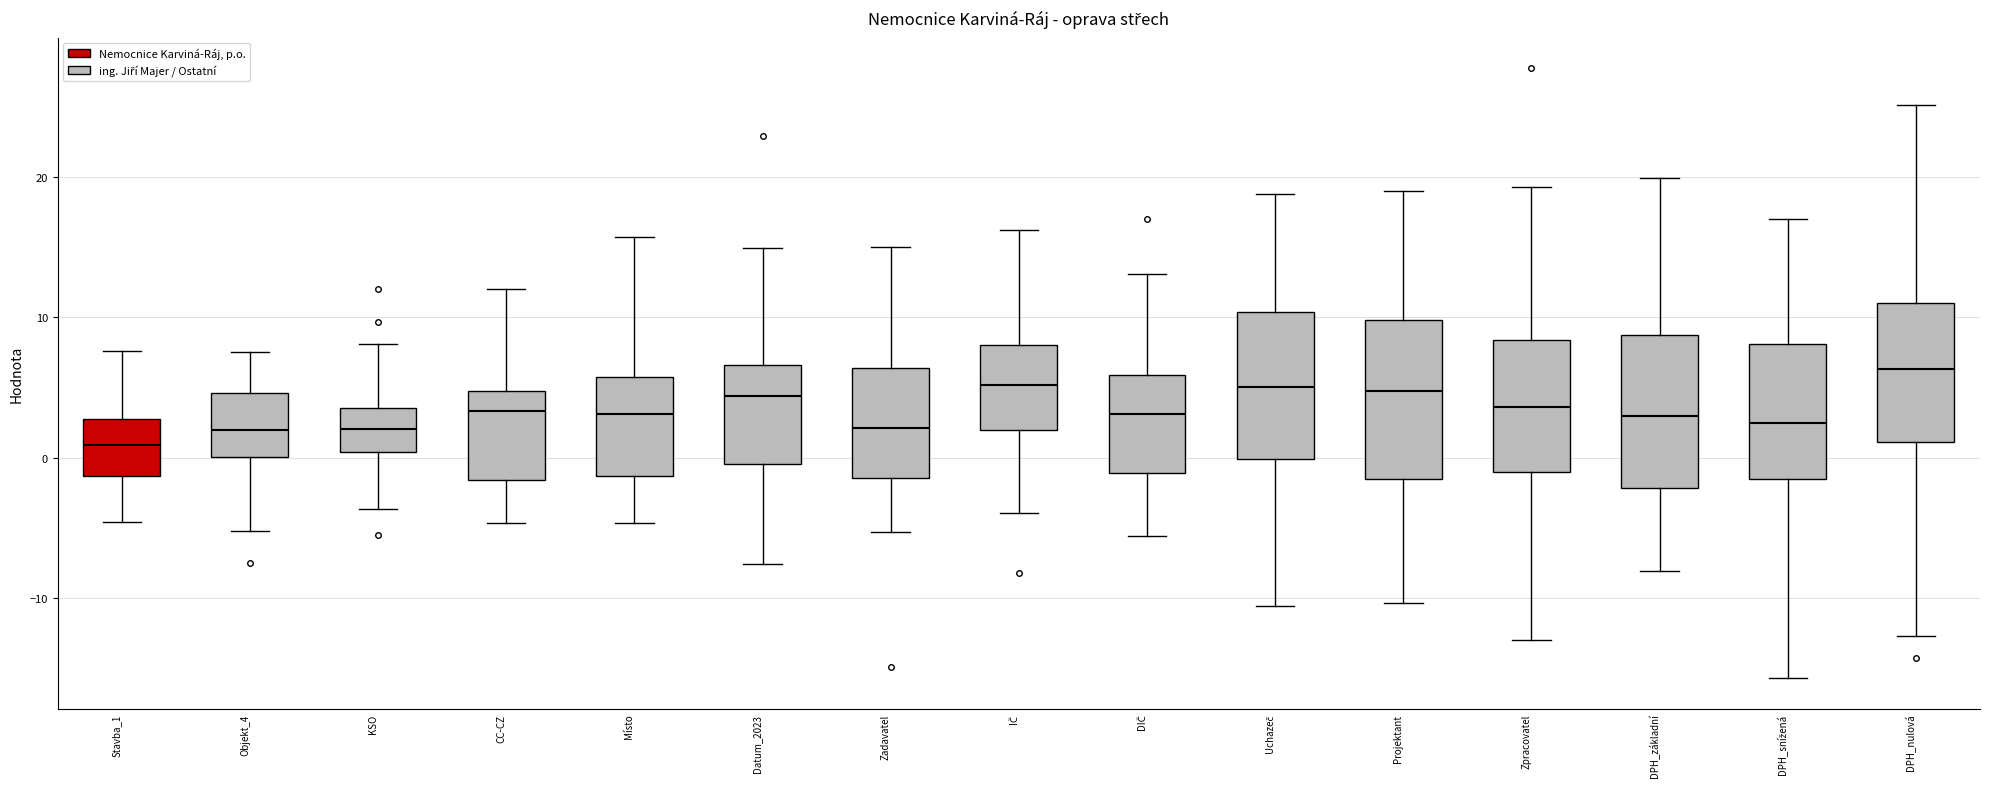

Reading left to right, transcribe this box plot: for each box, give where its median line is, the range the box spans, and where its two whiskers end, as read against the y-axis. The values are not printed on the chart, so give them approximately, as read against the axis.

Stavba_1: median 1, box -1 to 3, whiskers -5 to 8
Objekt_4: median 2, box 0 to 5, whiskers -5 to 8
KSO: median 2, box 0 to 4, whiskers -4 to 8
CC-CZ: median 3, box -2 to 5, whiskers -5 to 12
Místo: median 3, box -1 to 6, whiskers -5 to 16
Datum_2023: median 4, box 0 to 7, whiskers -8 to 15
Zadavatel: median 2, box -1 to 6, whiskers -5 to 15
IČ: median 5, box 2 to 8, whiskers -4 to 16
DIČ: median 3, box -1 to 6, whiskers -6 to 13
Uchazeč: median 5, box 0 to 10, whiskers -11 to 19
Projektant: median 5, box -2 to 10, whiskers -10 to 19
Zpracovatel: median 4, box -1 to 8, whiskers -13 to 19
DPH_základní: median 3, box -2 to 9, whiskers -8 to 20
DPH_snížená: median 2, box -2 to 8, whiskers -16 to 17
DPH_nulová: median 6, box 1 to 11, whiskers -13 to 25